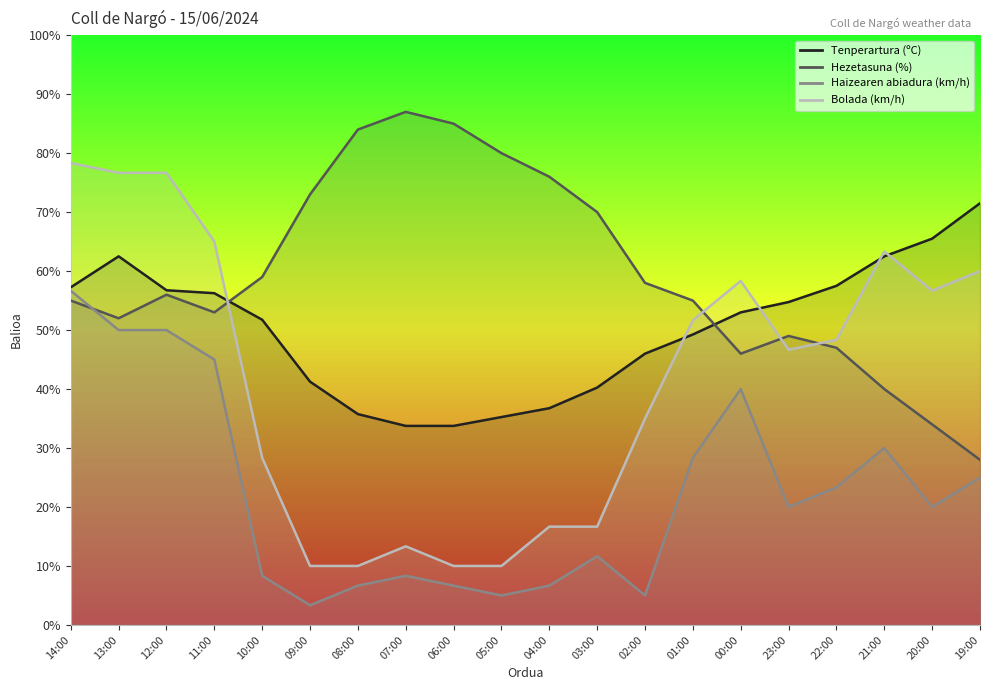

List the series in order of their overall mean, highest first.

Hezetasuna (%), Tenperartura (ºC), Bolada (km/h), Haizearen abiadura (km/h)